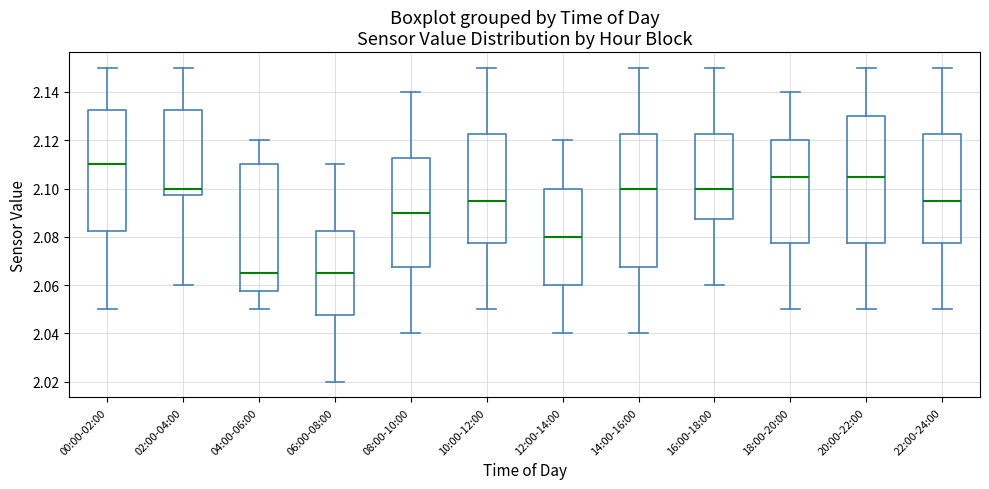

Which box's median line is the highest?

00:00-02:00